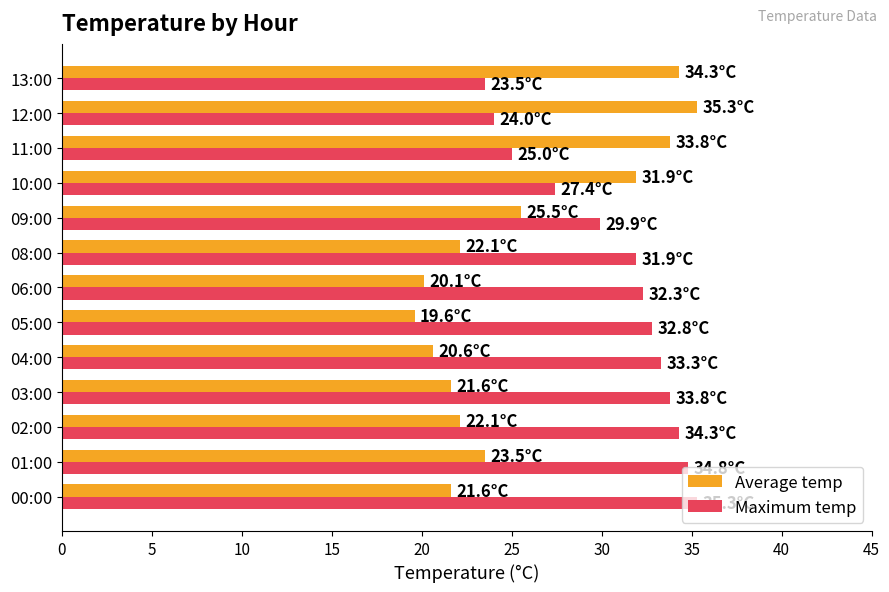

List the series in order of their overall mean, lowest first.

Average temp, Maximum temp